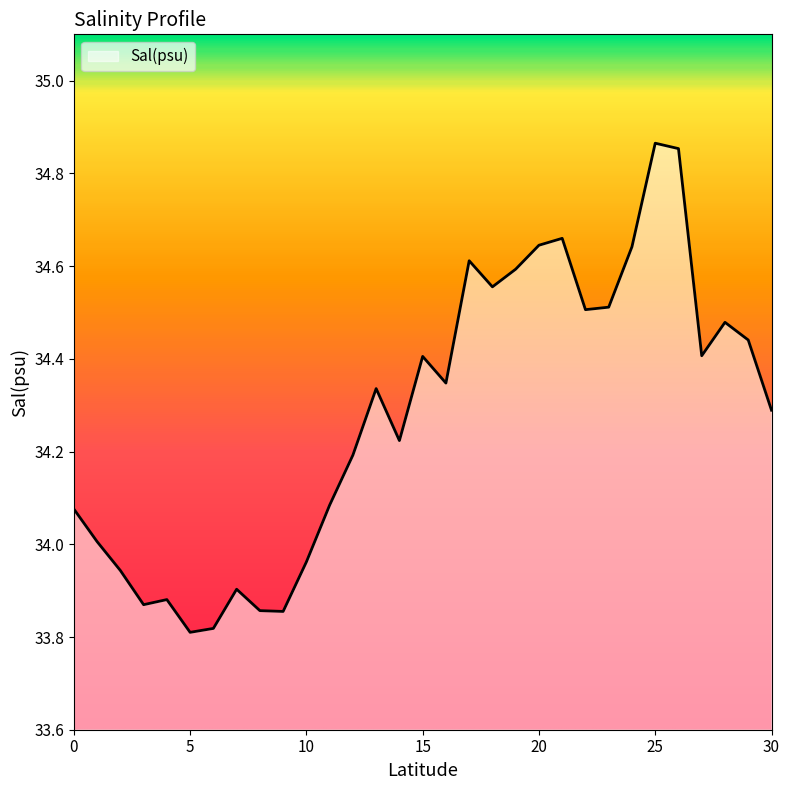

Does the chart display data point markers on the line(s)?

No